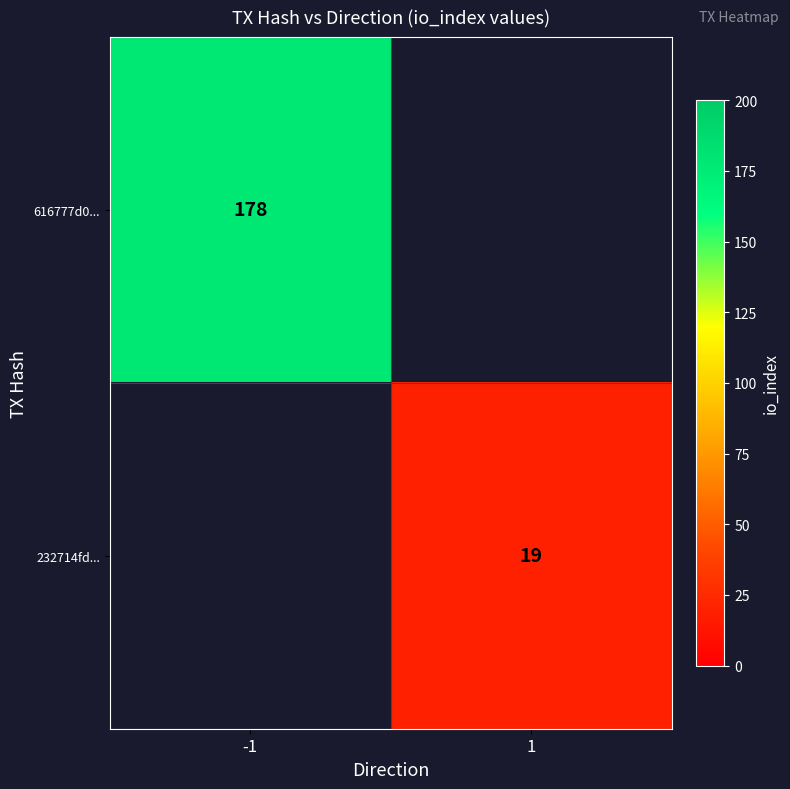

Is it true that 616777d0... equals 76.5 at -1?

False